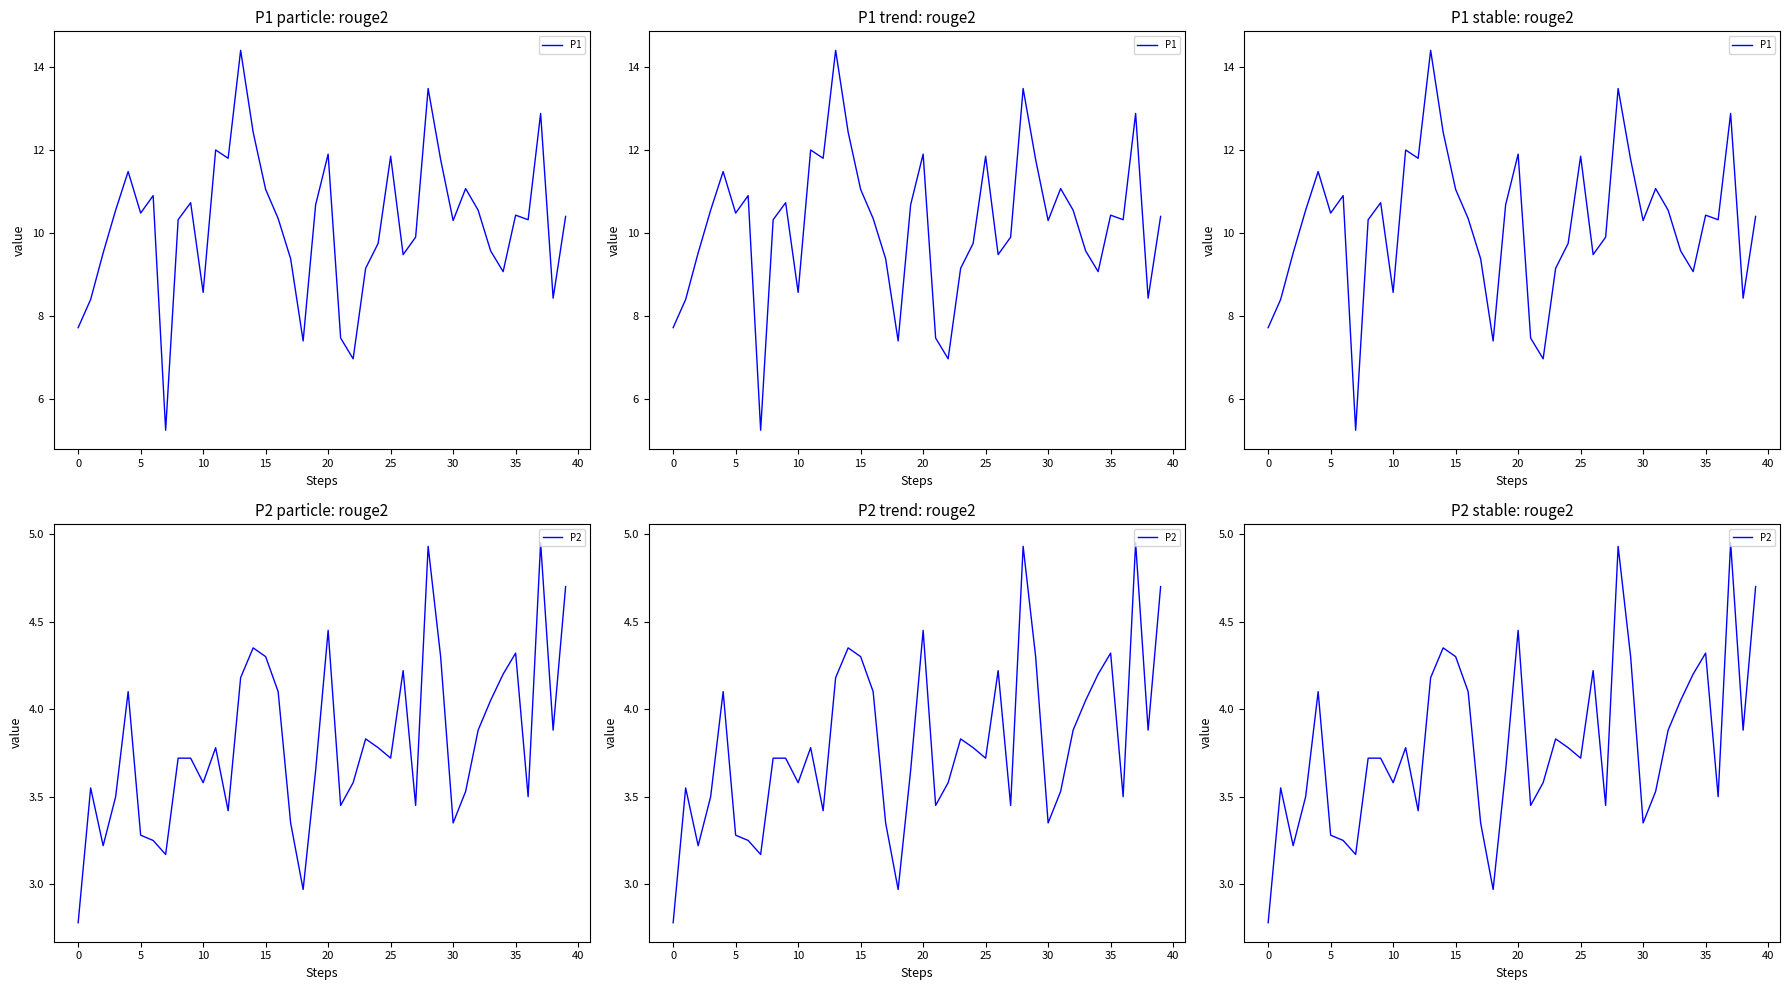

Which series has the widest spread of values?

P1